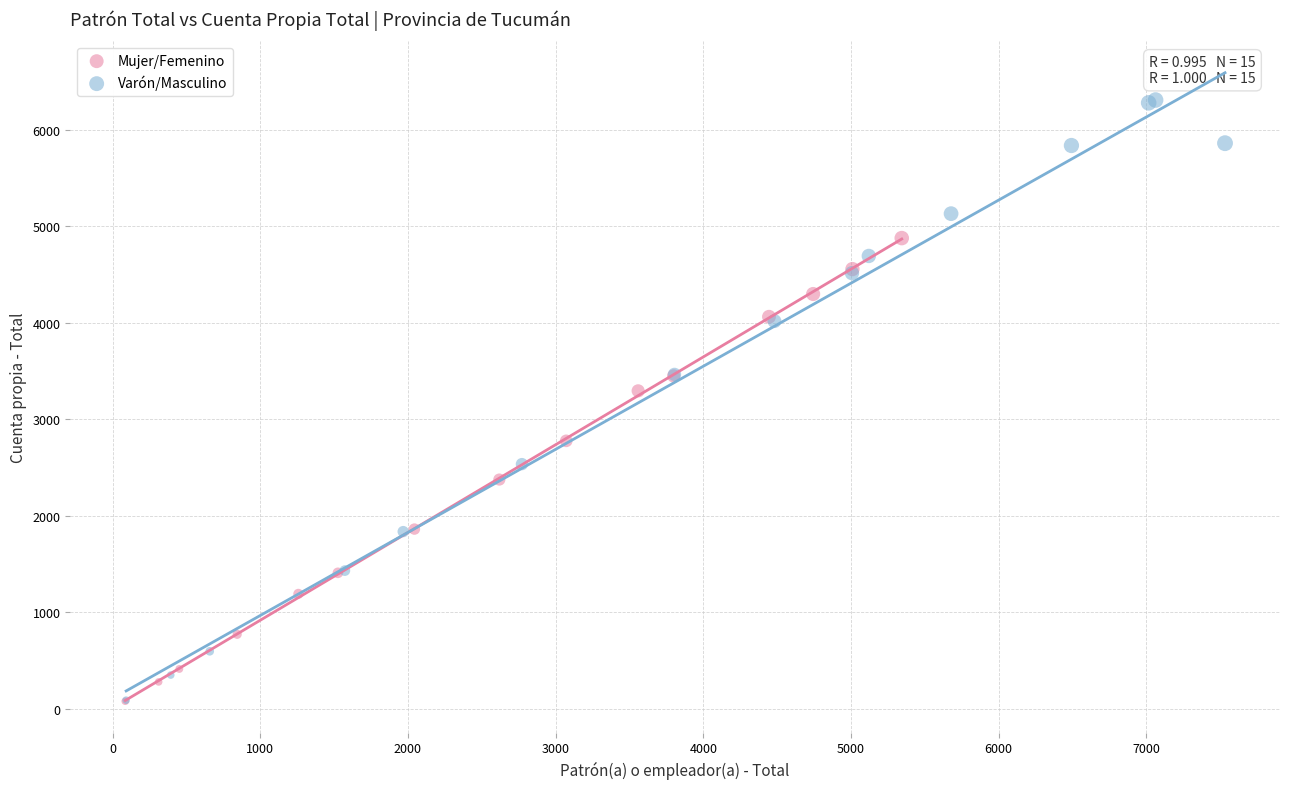

Which series has the widest spread of Y values?

Varón/Masculino